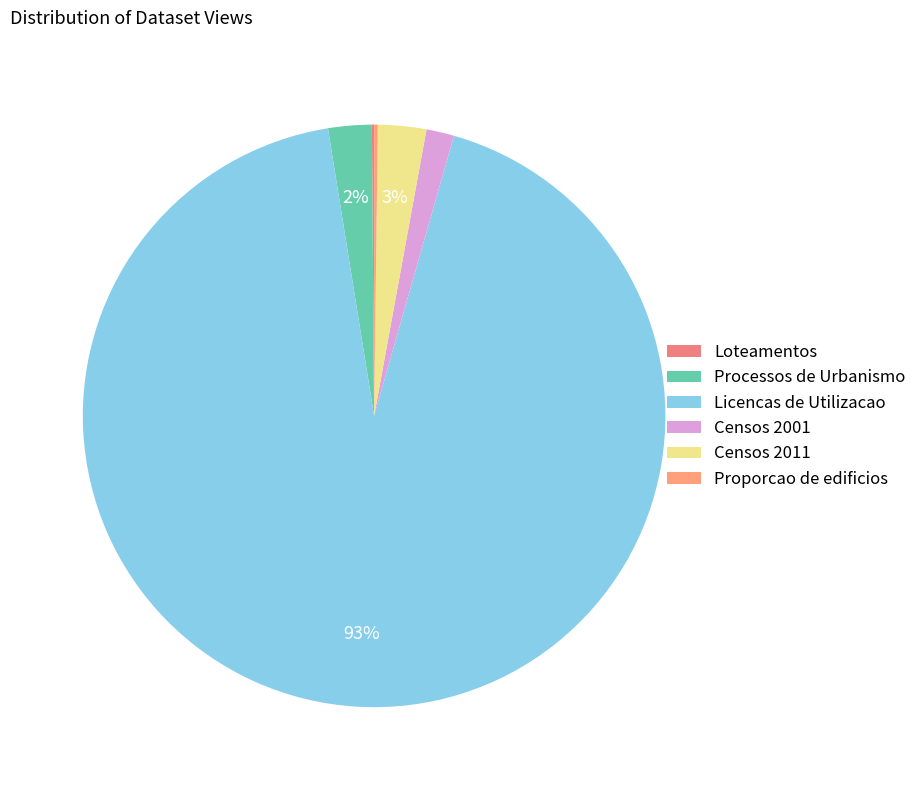

Is it true that Loteamentos is 1% of the pie?

False